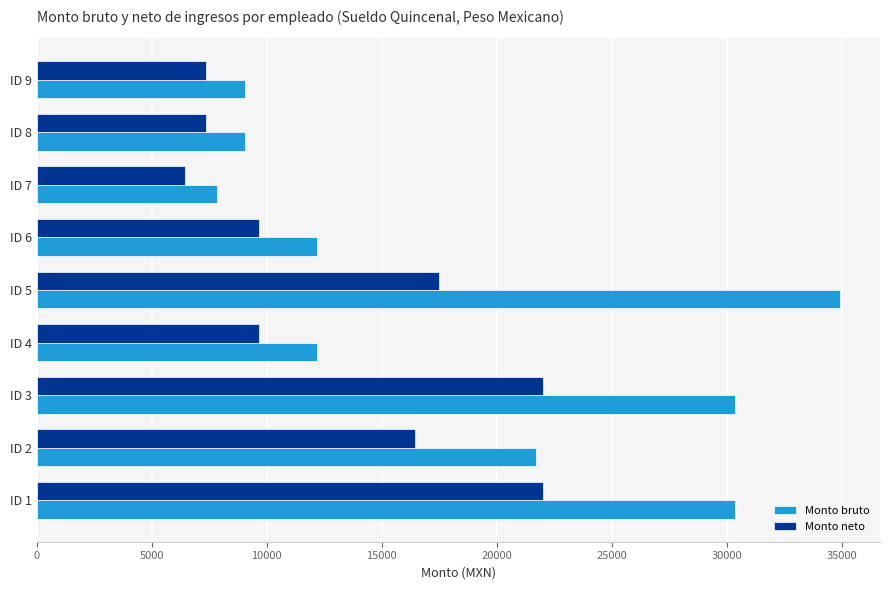

Rank the series by their maximum value, from highest to lowest.

Monto bruto, Monto neto